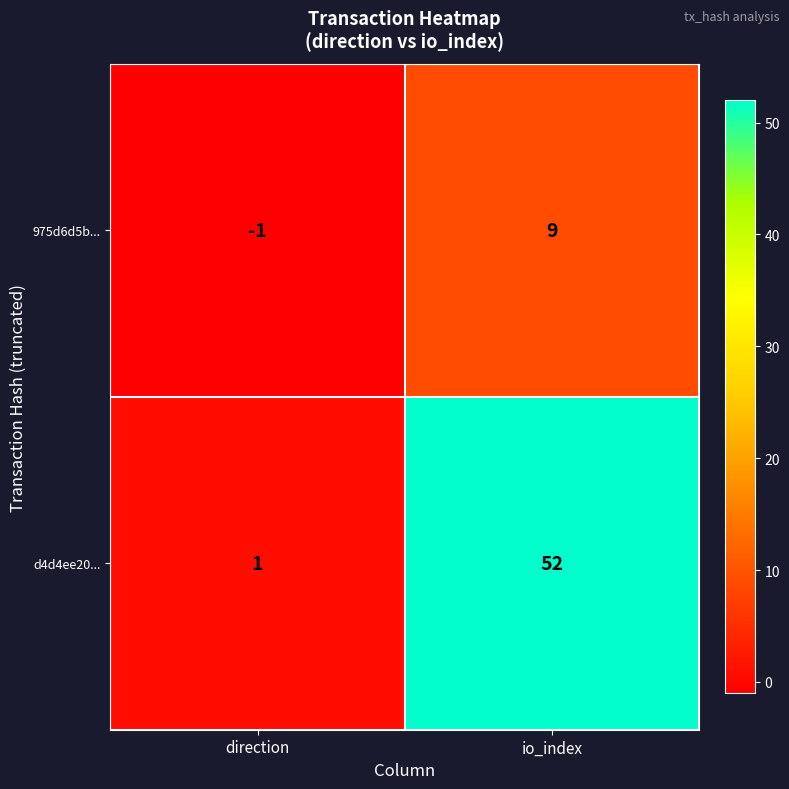

What is the difference between the maximum and minimum values in the 975d6d5b... series?

10